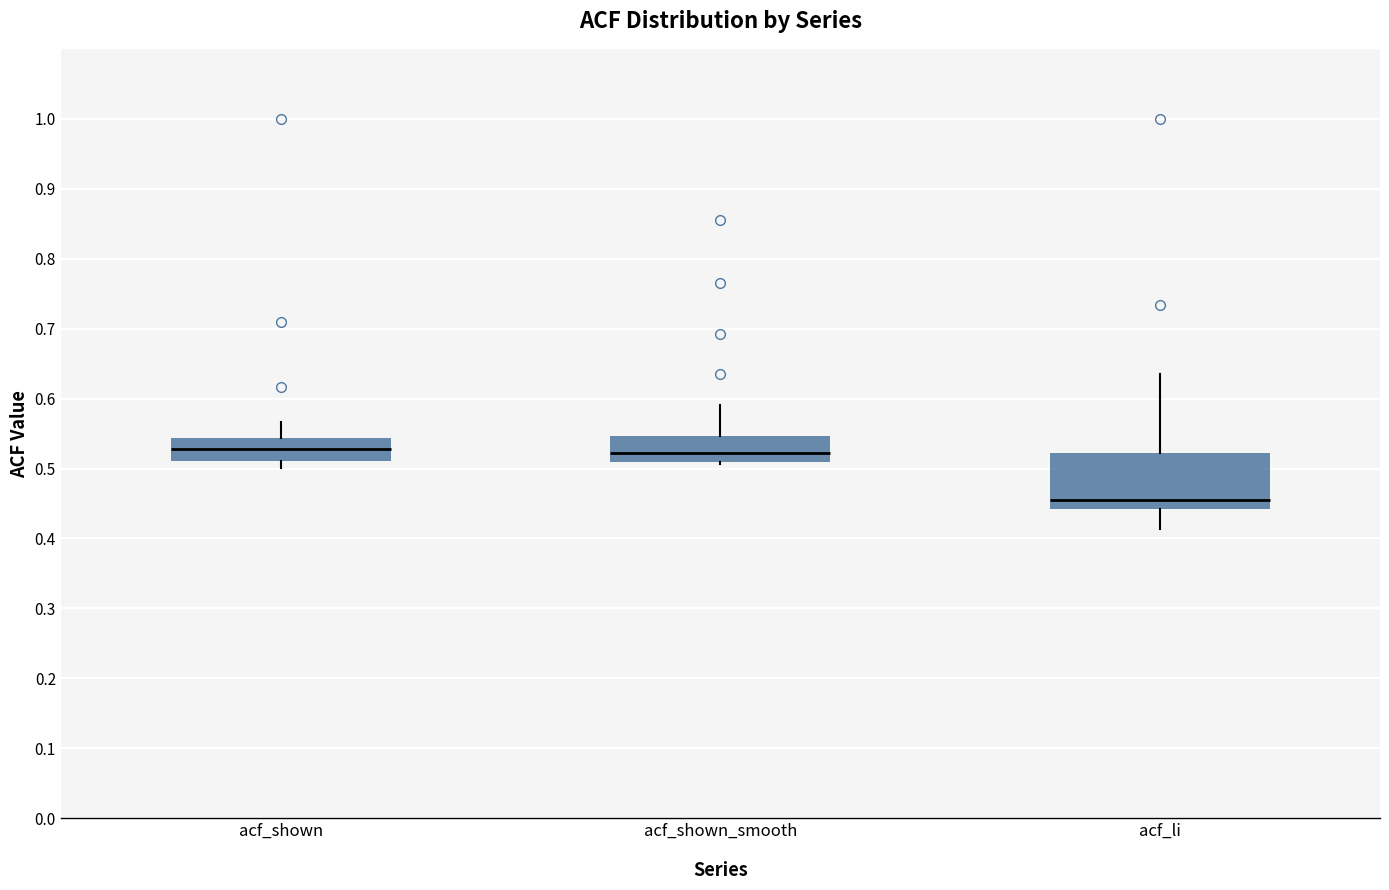

Reading left to right, transcribe this box plot: for each box, give where its median line is, the range the box spans, and where its two whiskers end, as read against the y-axis. The values are not printed on the chart, so give them approximately, as read against the axis.

acf_shown: median 0.53, box 0.51 to 0.54, whiskers 0.50 to 0.57
acf_shown_smooth: median 0.52, box 0.51 to 0.55, whiskers 0.51 to 0.59
acf_li: median 0.46, box 0.44 to 0.52, whiskers 0.41 to 0.64